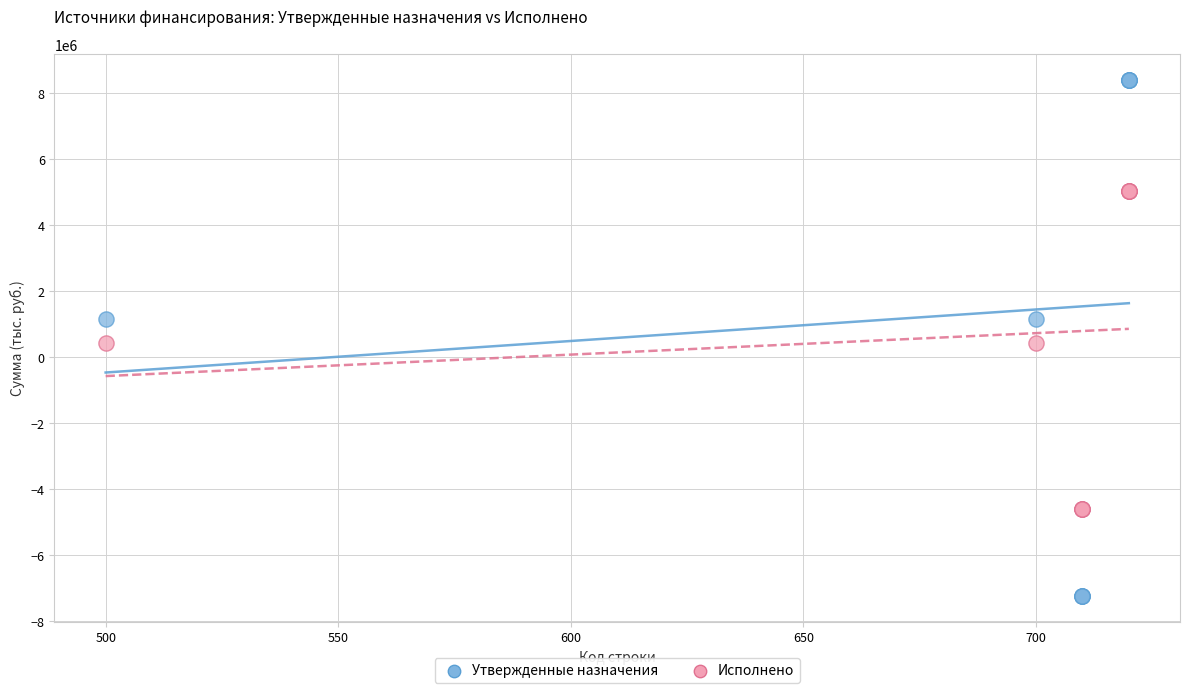

Which series has the largest Y range (max minus min)?

Утвержденные назначения